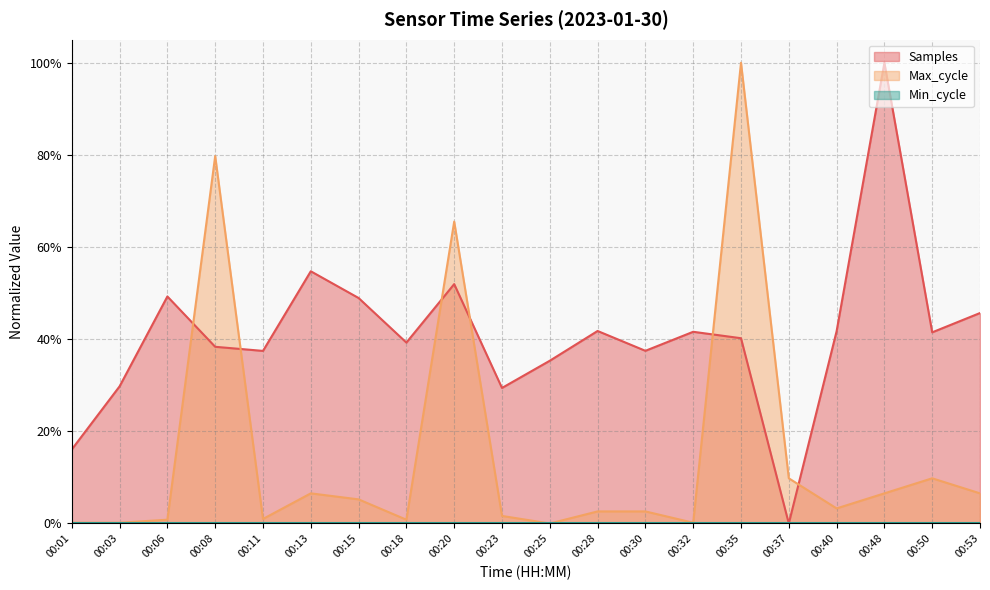

Does the chart display data point markers on the line(s)?

No